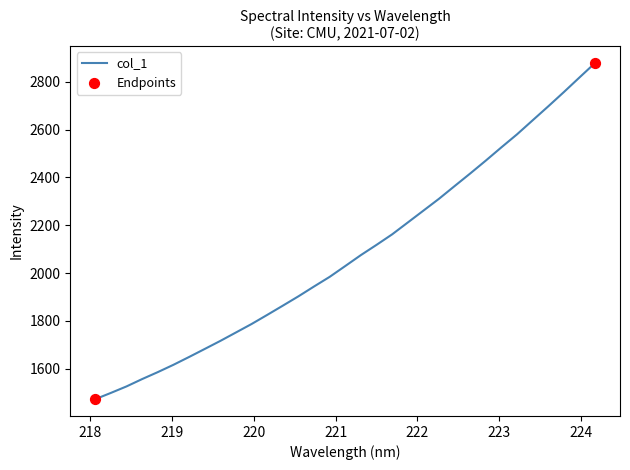

What is the smallest value displayed?

1473.0